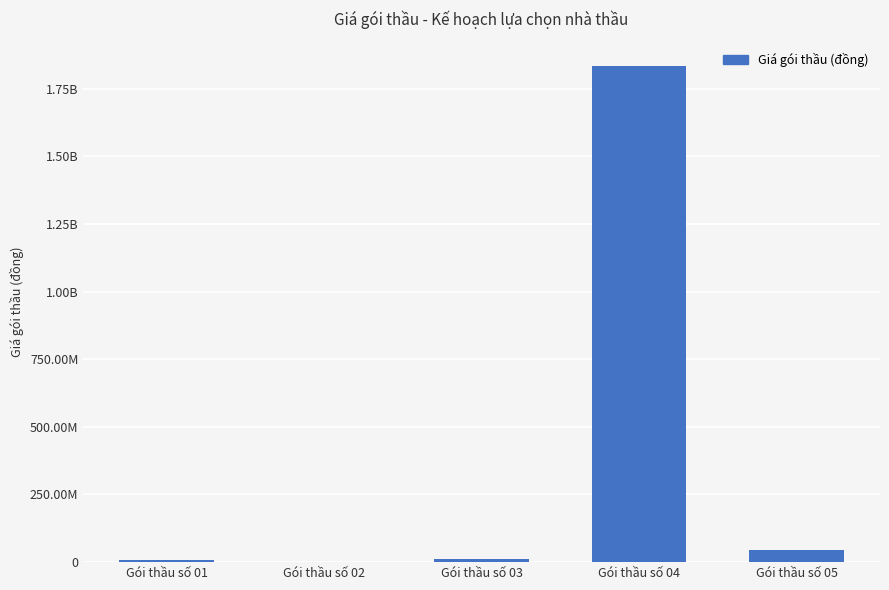

Which category has the lowest value across all series?

Gói thầu số 02